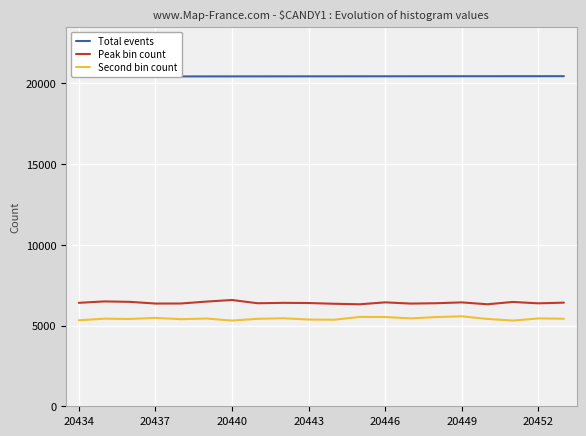

Is this an area chart (filled region under the line)?

No